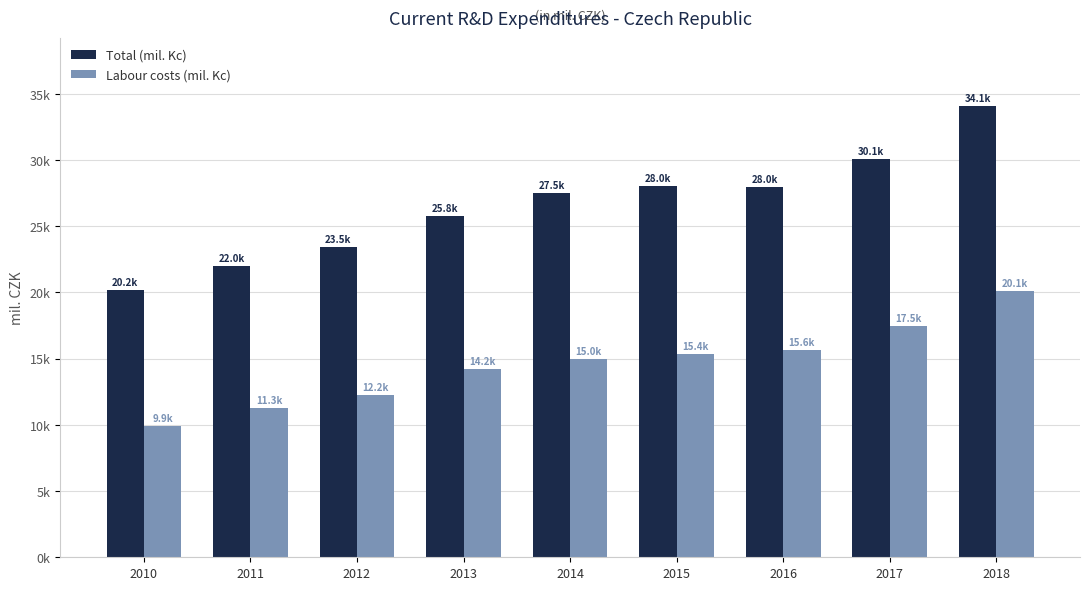

Does the chart contain any negative values?

No